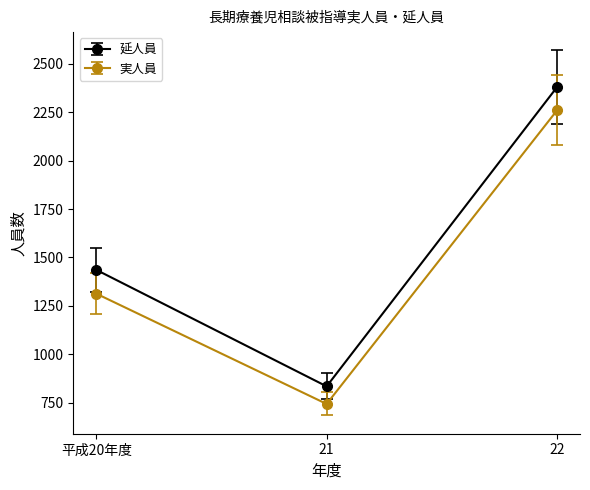

Count the 延人員 values in the range 834 to 2380.

3